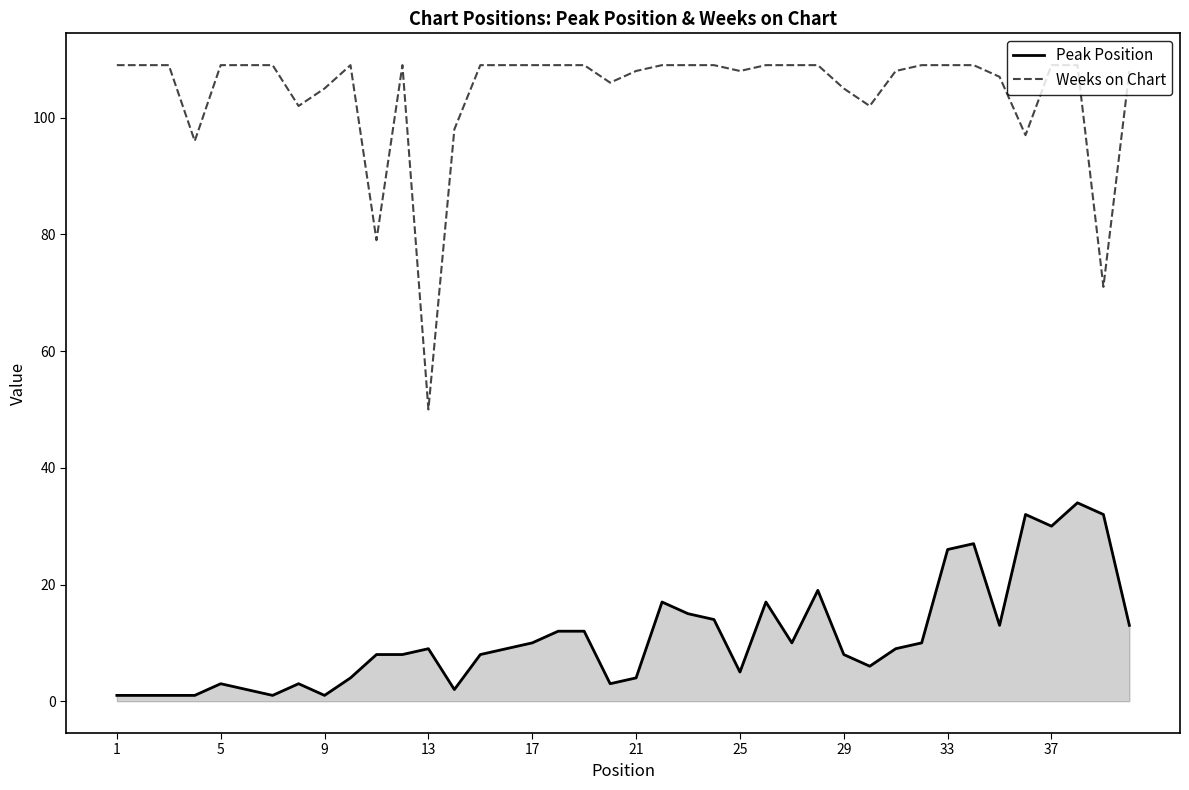

What is the maximum value for Peak Position?

34